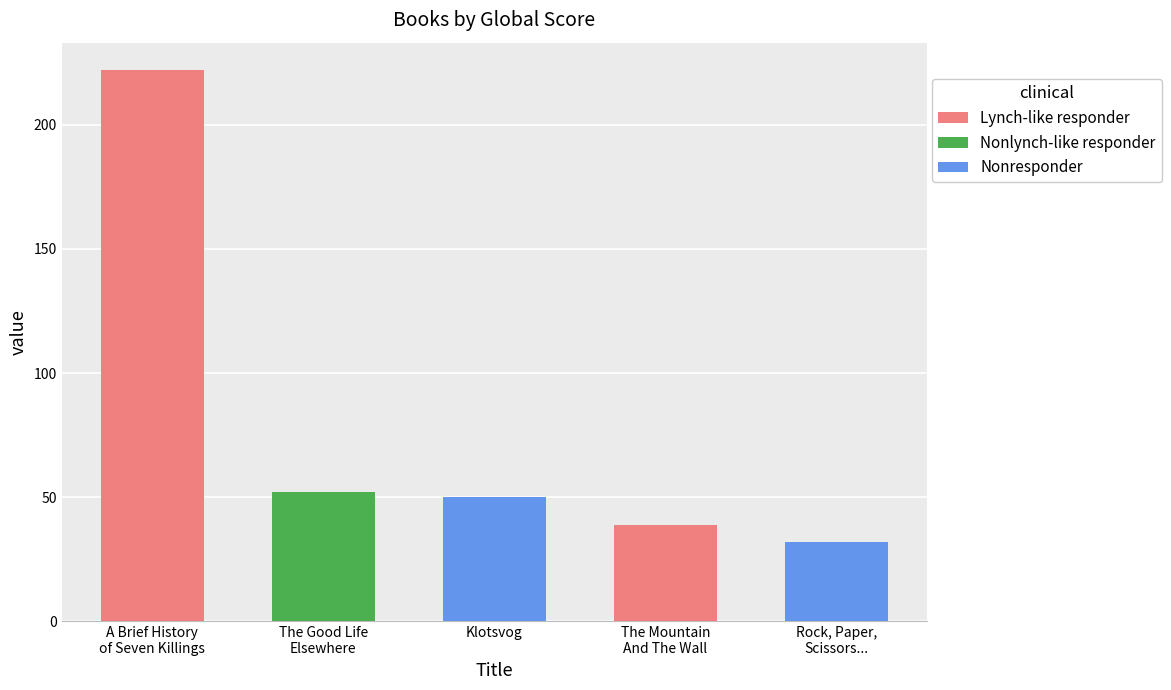

What is the difference between the values at A Brief History
of Seven Killings and Rock, Paper,
Scissors...?

190